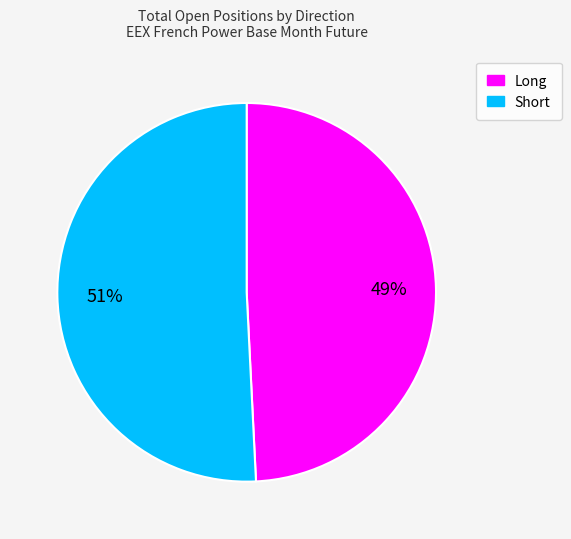

How many segments does this pie chart have?

2